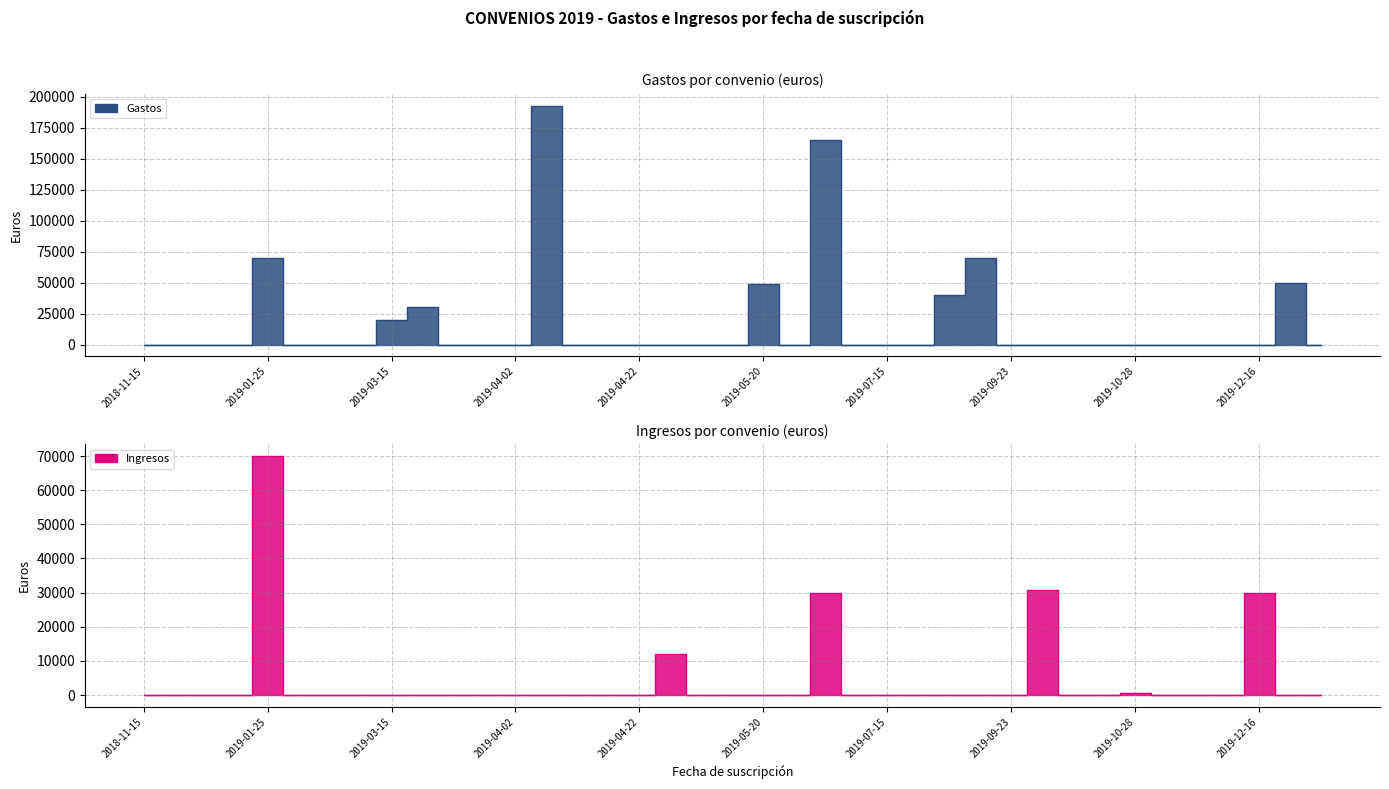

How many values in the Gastos series exceed 0?

9